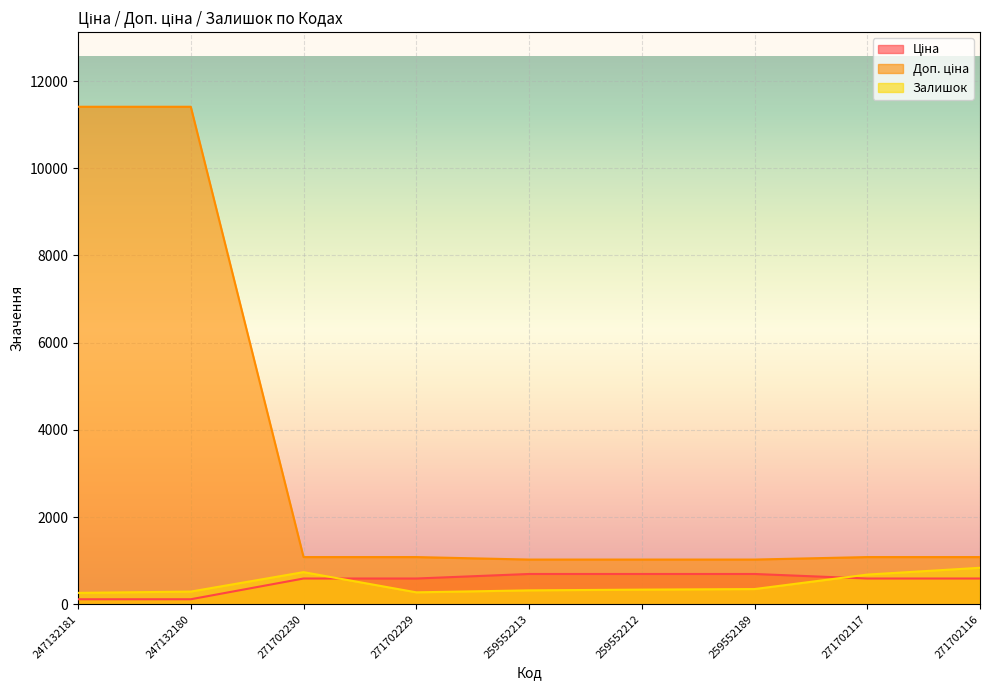

How many times do Ціна and Залишок cross each other?

2